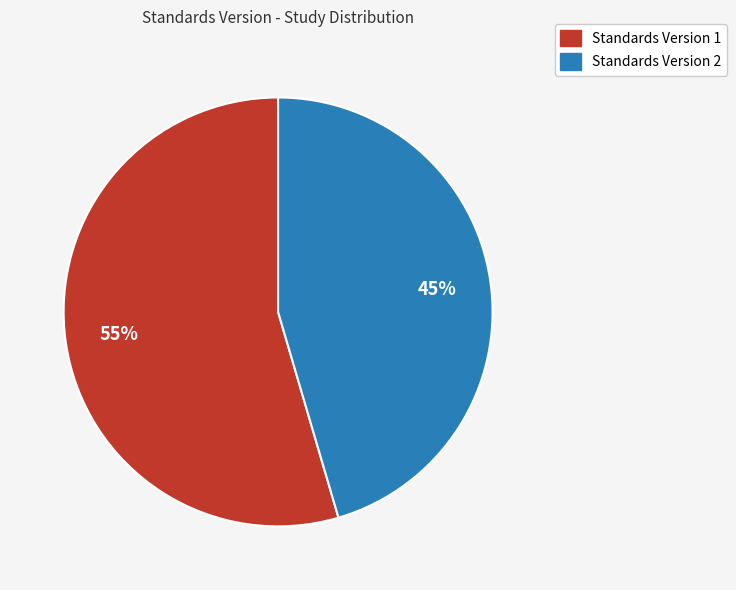

Is there a majority slice in this chart?

Yes